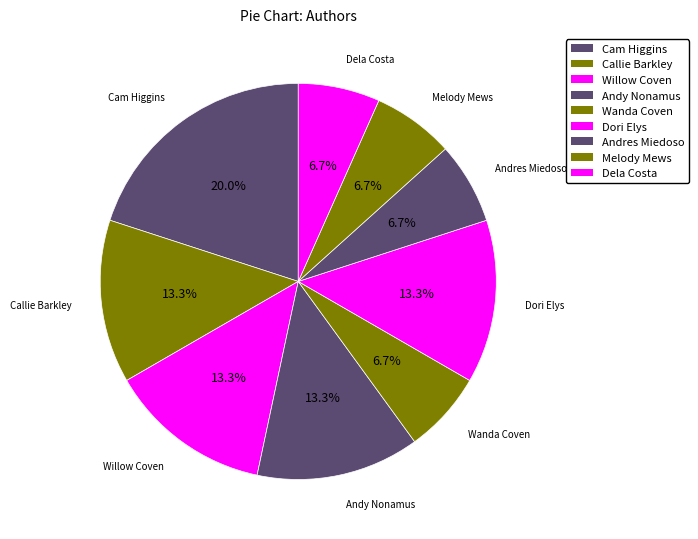

Is it true that Cam Higgins is 6% of the pie?

False